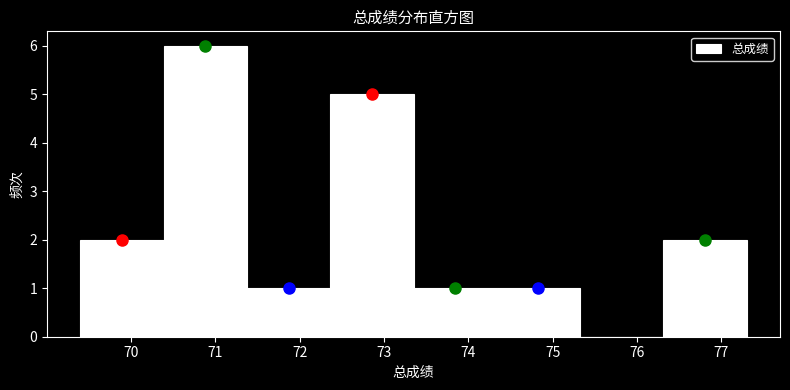

What is the height of the bar covering 72.4 to 73.4 on the x-axis? Neither the bar edges nor the heights are printed on the chart, so give them approximately, as read against the axes.

5